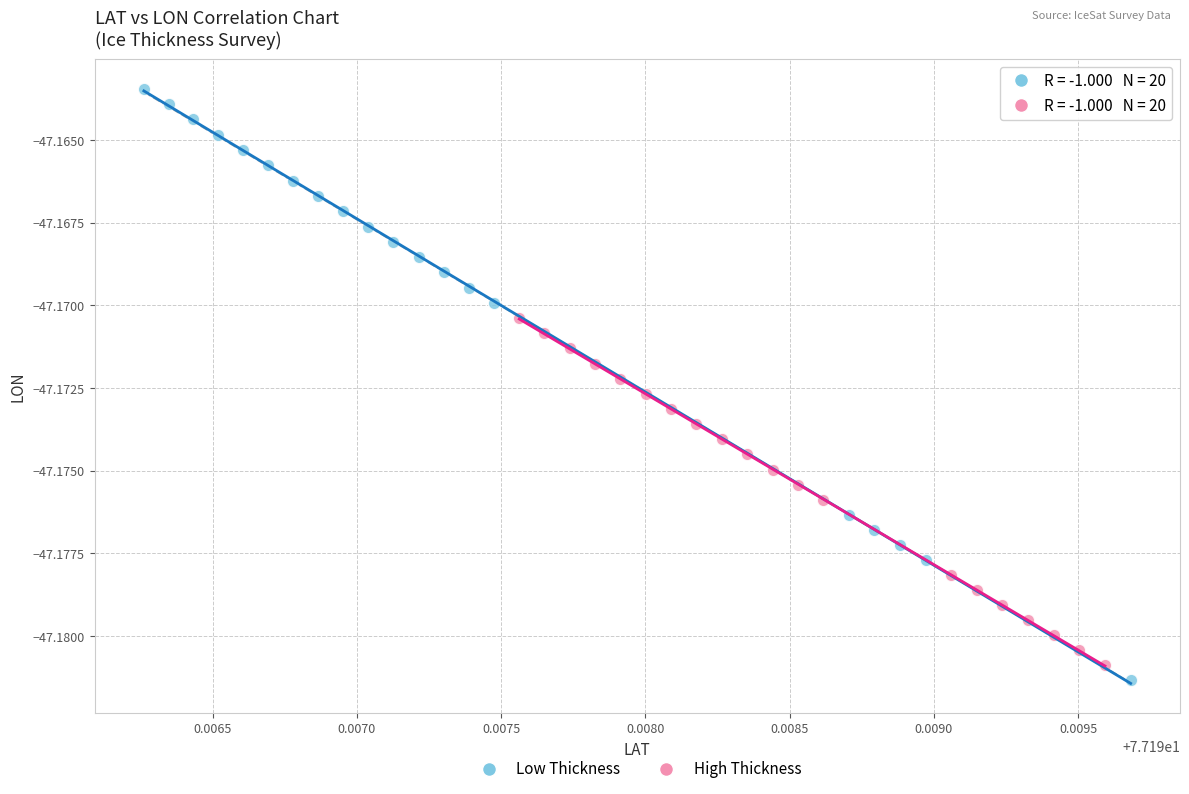

Which series has the widest spread of Y values?

Low Thickness